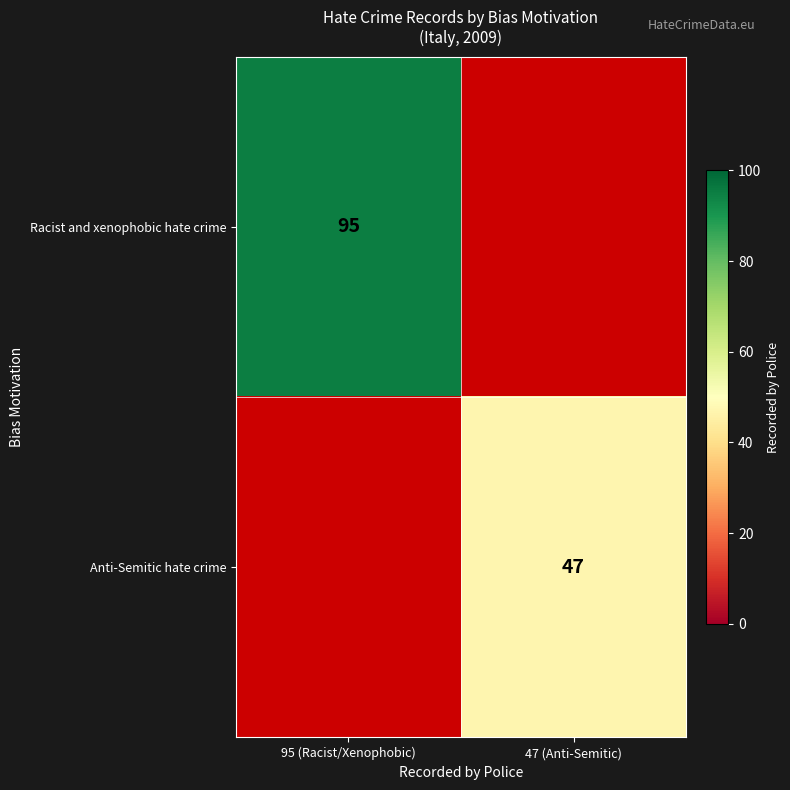

What is the smallest value displayed?

47.0